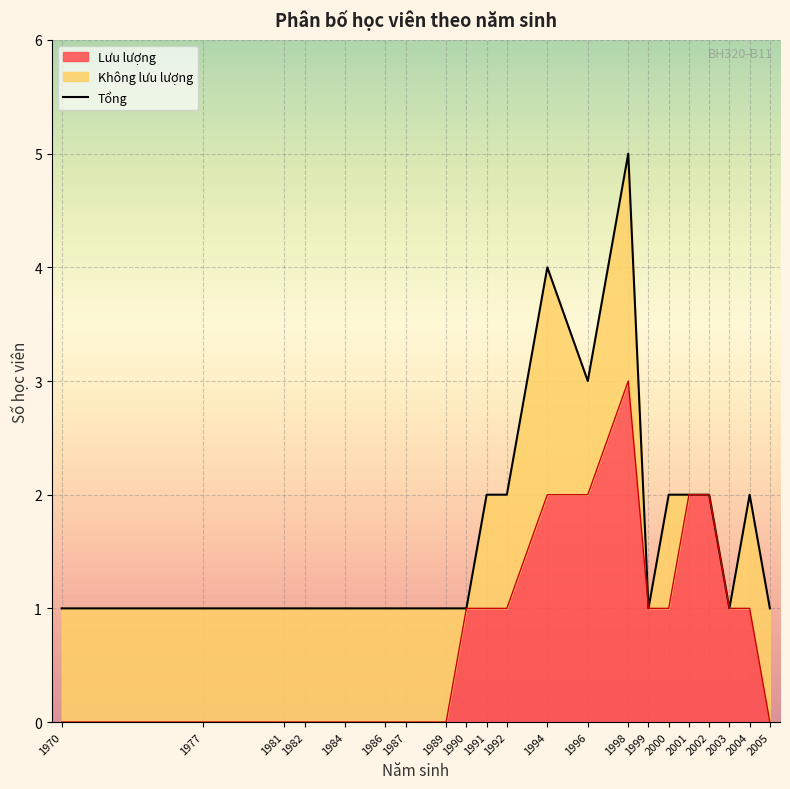

The Lưu lượng series shows 0 at 1981. True or false?

True